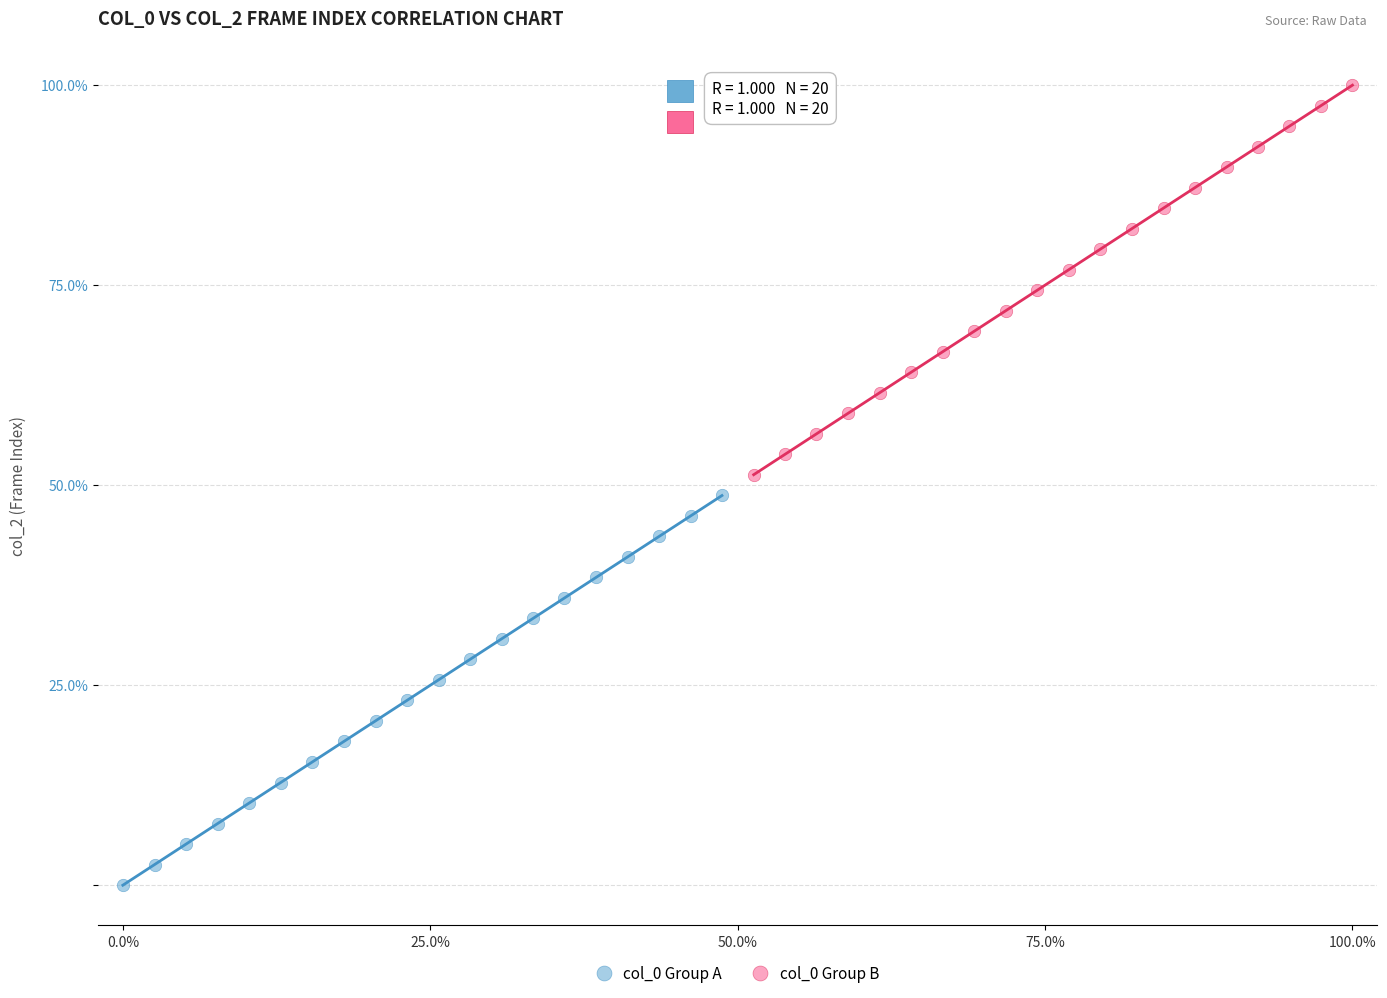

Which series reaches the minimum Y coordinate?

col_0 Group A